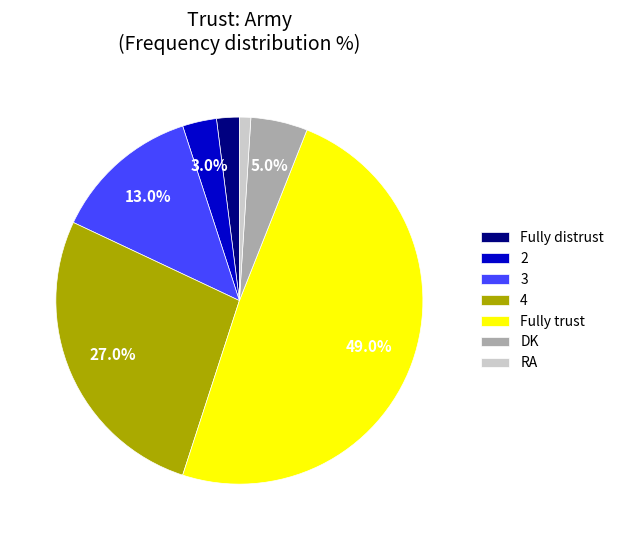

To the nearest percent, what is the average slice percentage?

14%